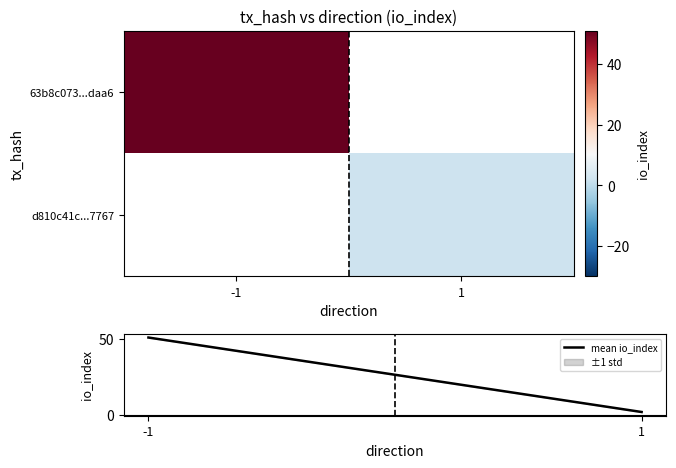

How many data points does each series have?

2